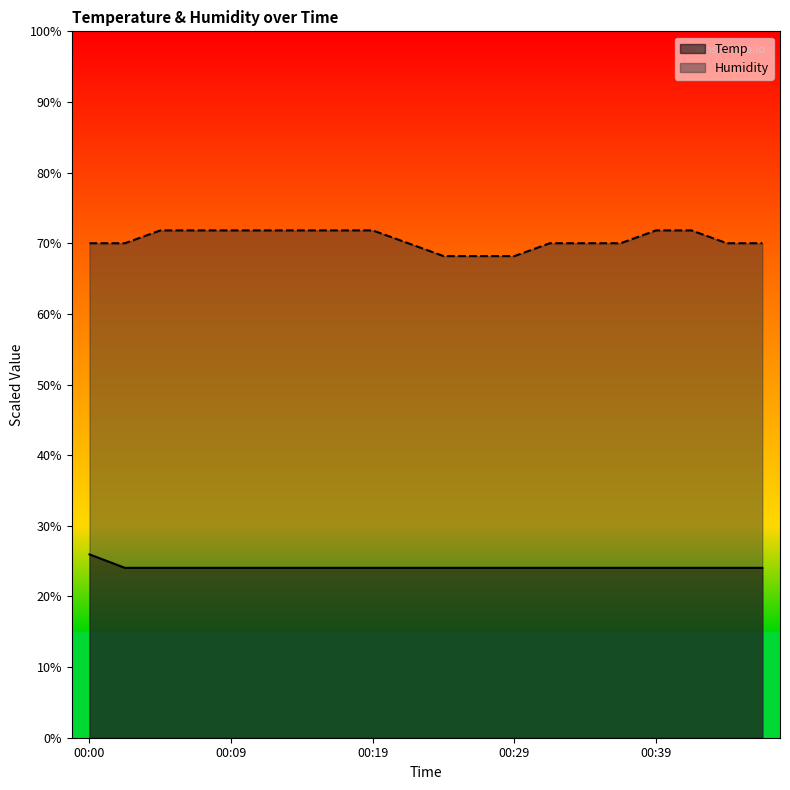

Is it true that Humidity equals 71.8 at 00:07?

True